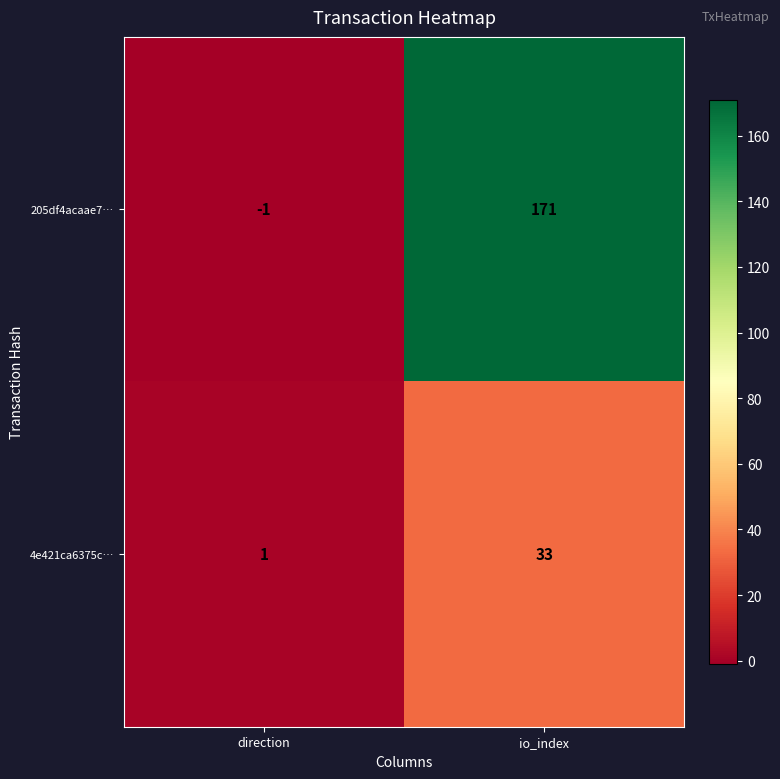

What is the sum of the 205df4acaae7… values at direction and io_index?

170